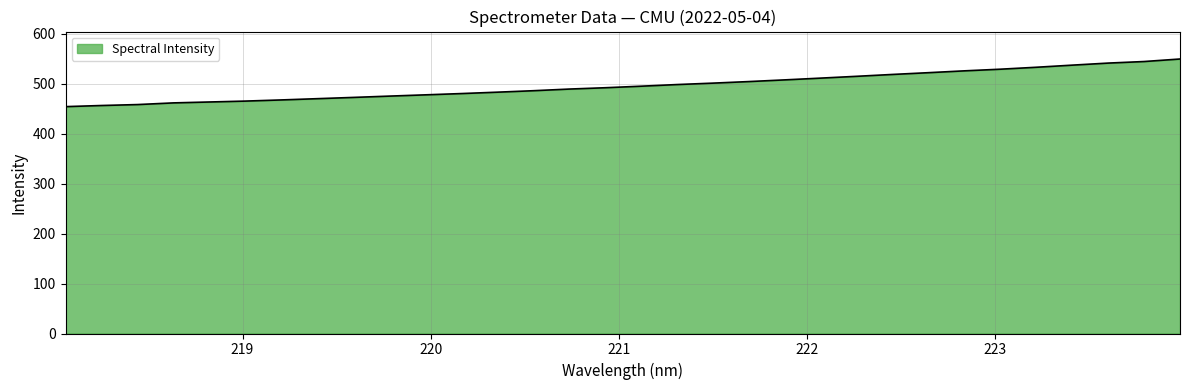

What is the maximum value shown in the chart?

549.1